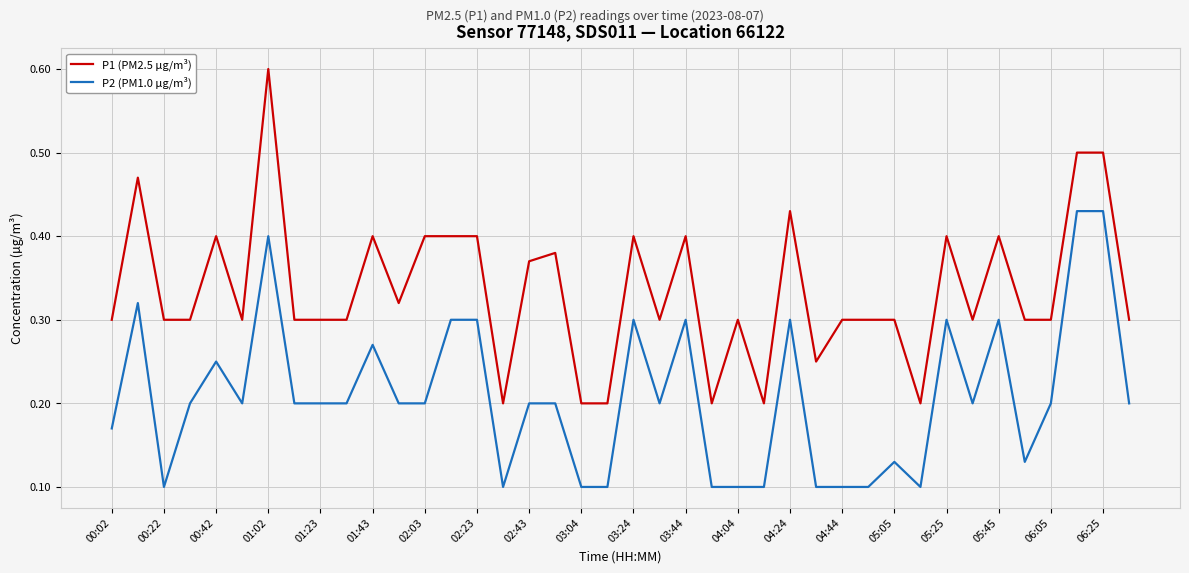

Which series has the largest range (max minus min)?

P1 (PM2.5 µg/m³)